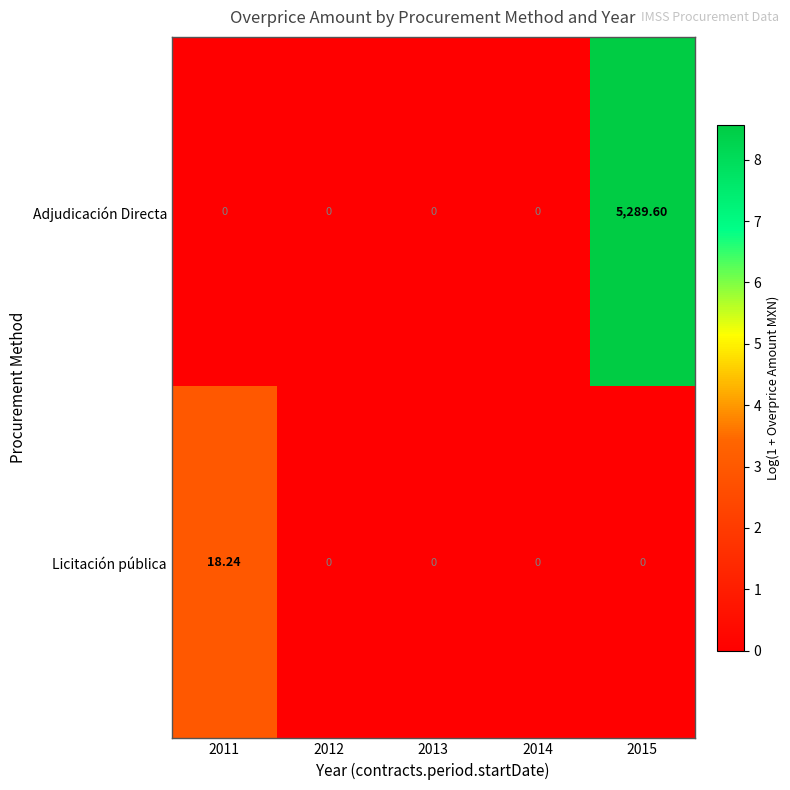

Which series has the largest total across all categories?

Adjudicación Directa